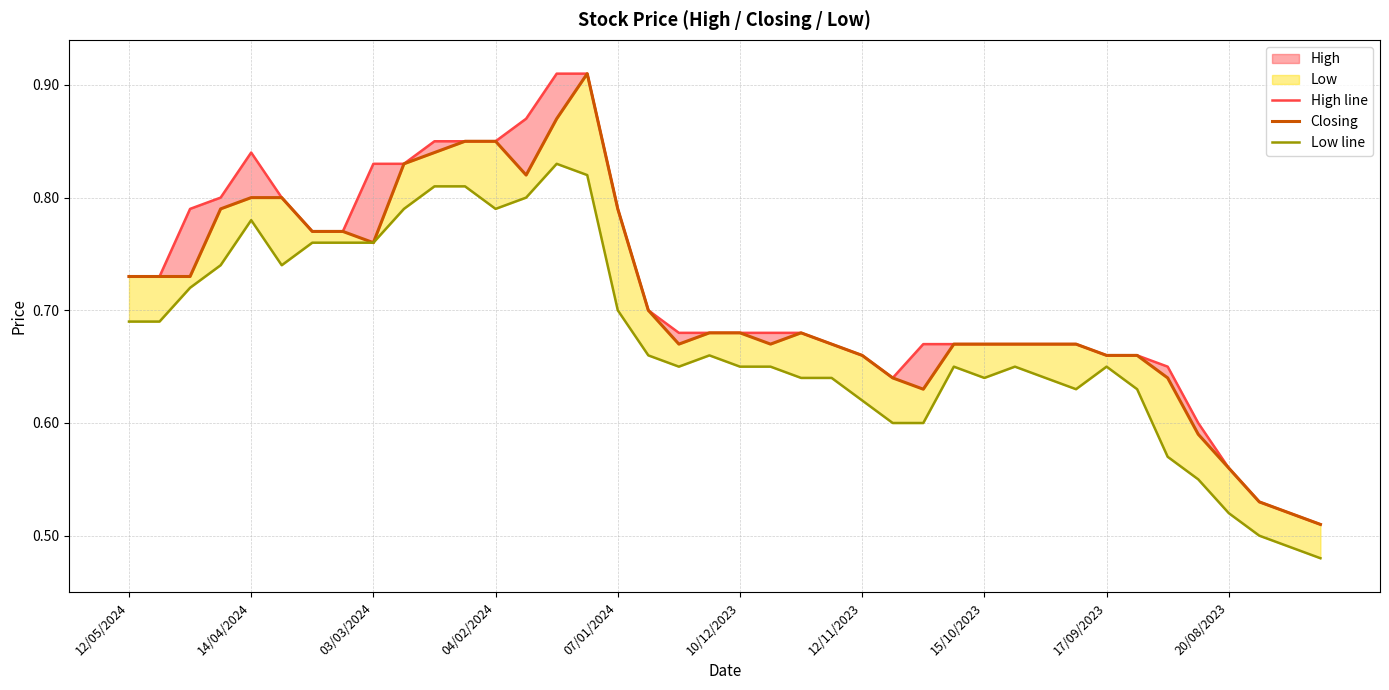

True or false: Low line and Closing cross at least once.

False